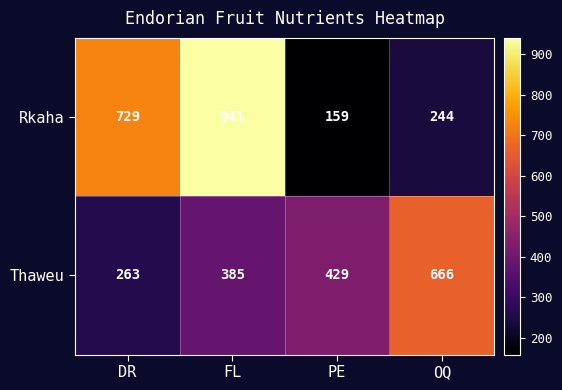

How many series are shown in this chart?

2